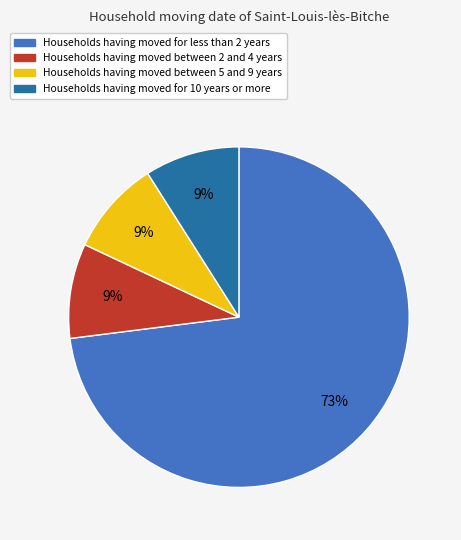

Is it true that Households having moved for less than 2 years is 73% of the pie?

True